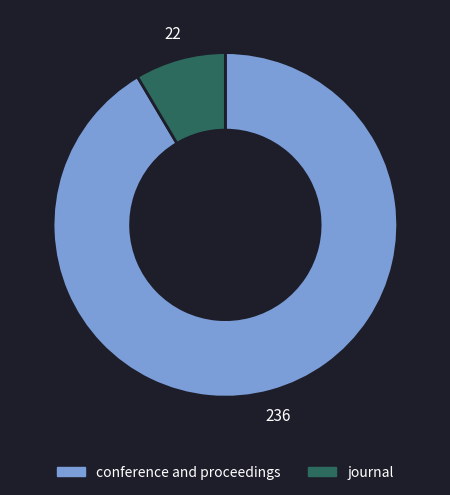

How many slices are in this pie chart?

2